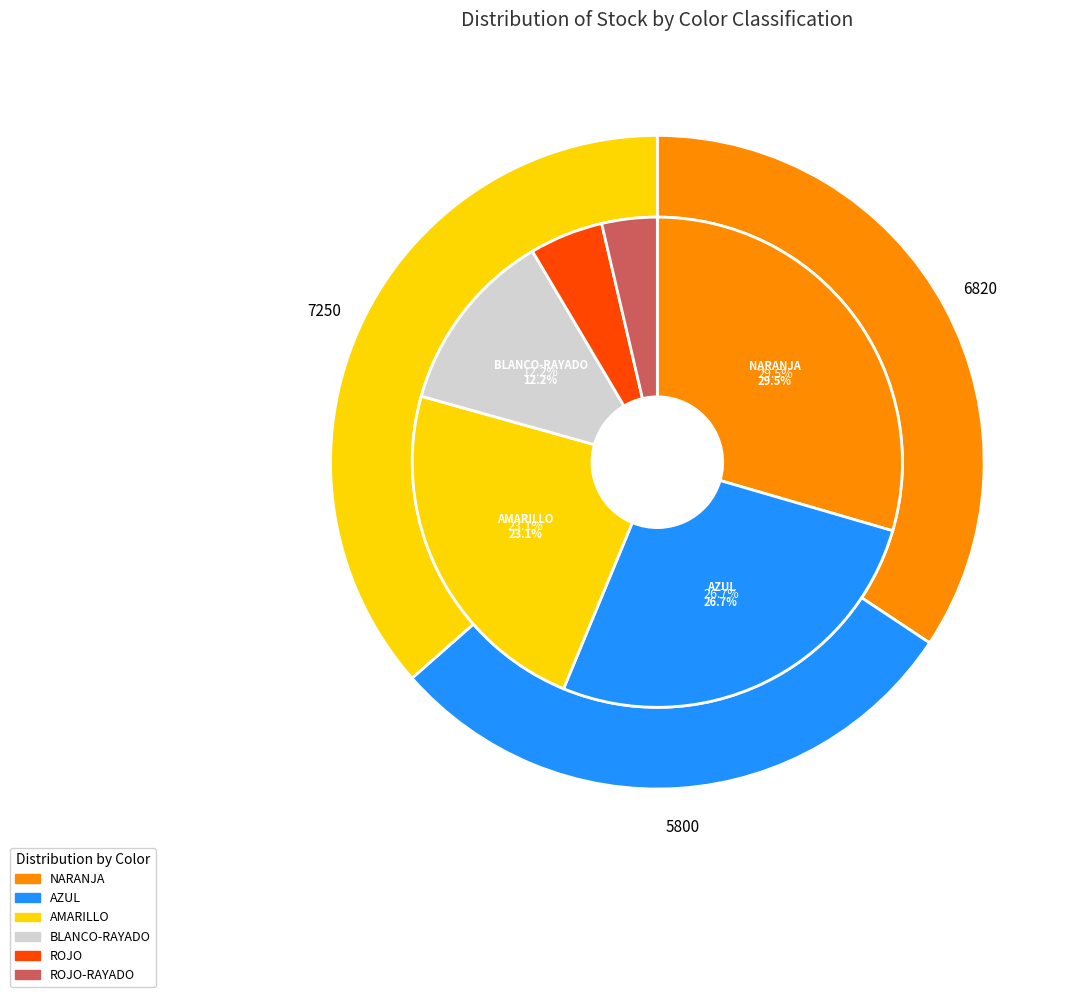

To the nearest percent, what is the average slice percentage?

17%